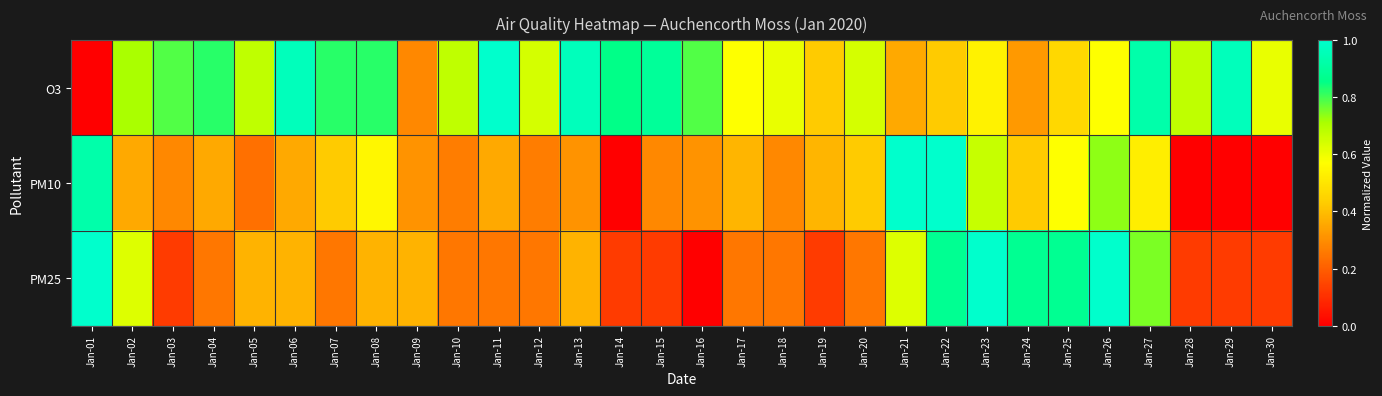

What is the greatest value displayed?

1.0